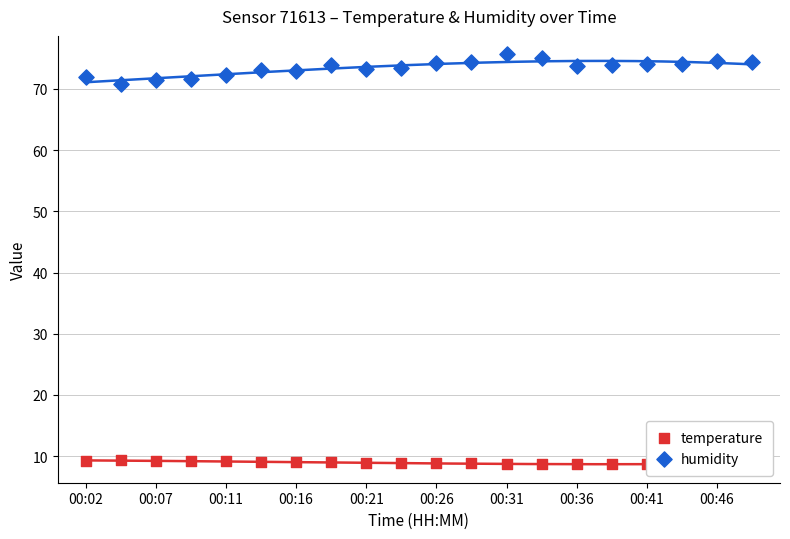

Is the value of temperature at 00:46 greater than the value of humidity at 00:46?

No